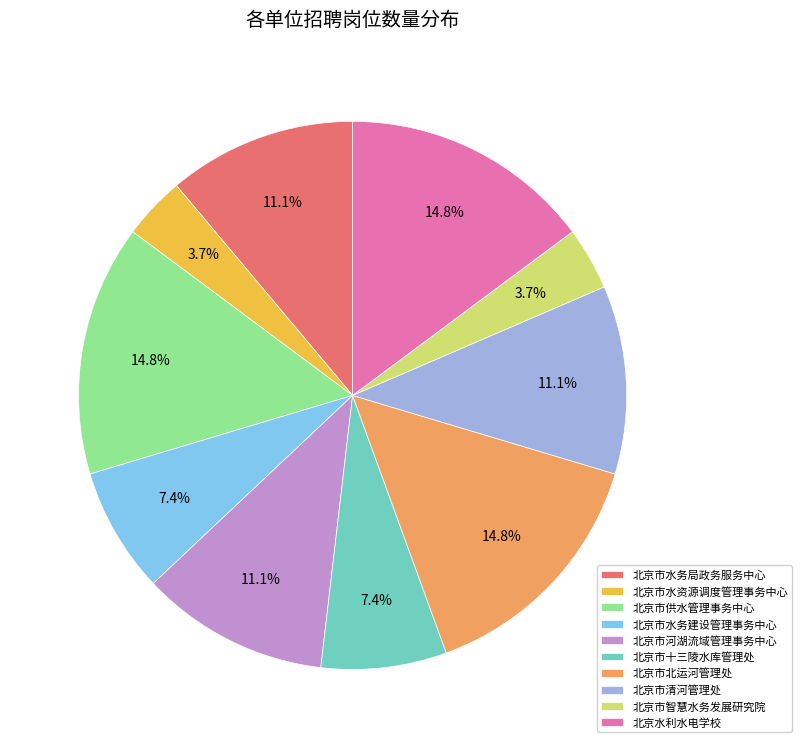

What portion of the pie excludes 北京市智慧水务发展研究院?

96.3%